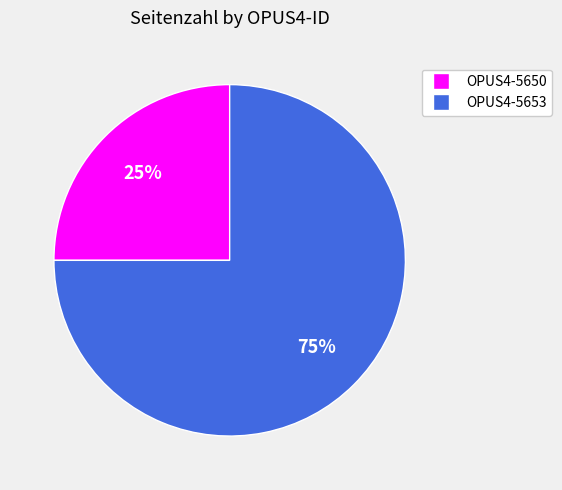

To the nearest percent, what portion does OPUS4-5653 represent?

75%